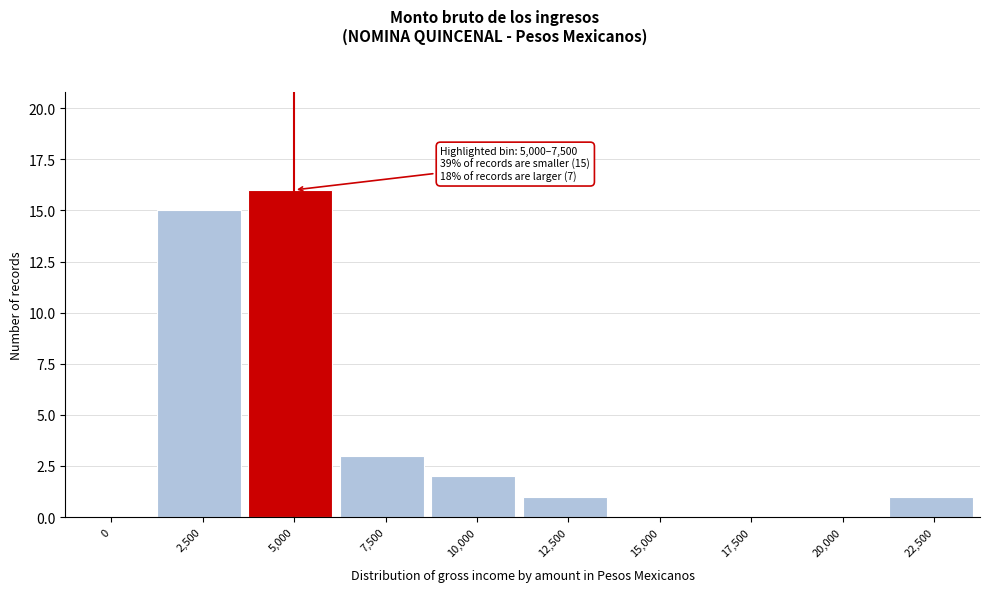

Reading left to right, transcribe all the data shown in this chart.

0=0	2,500=15	5,000=16	7,500=3	10,000=2	12,500=1	15,000=0	17,500=0	20,000=0	22,500=1